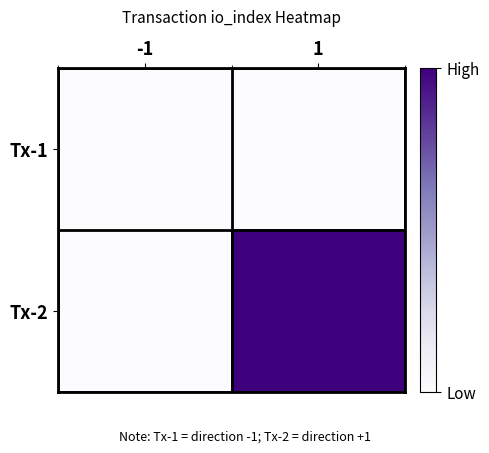

What is the total value across all series at 1?

1